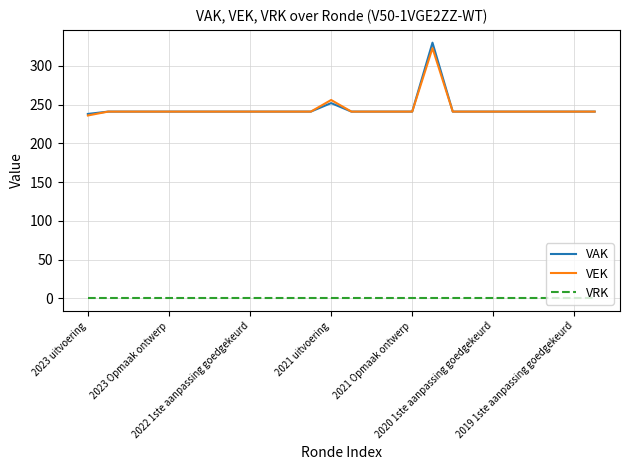

True or false: VRK and VAK intersect in this chart.

False